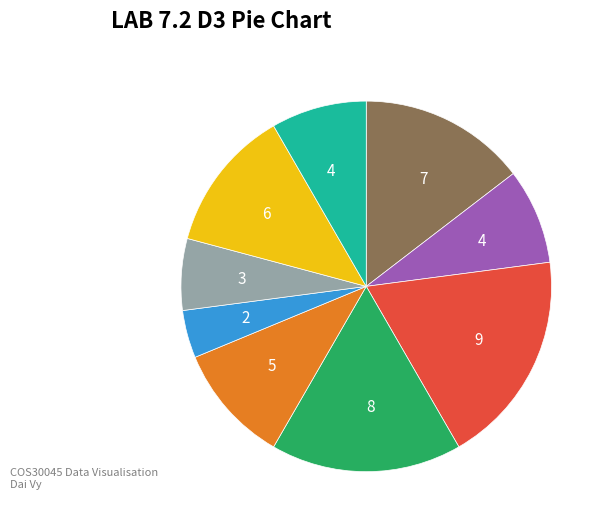

Count the number of slices in the pie.

9